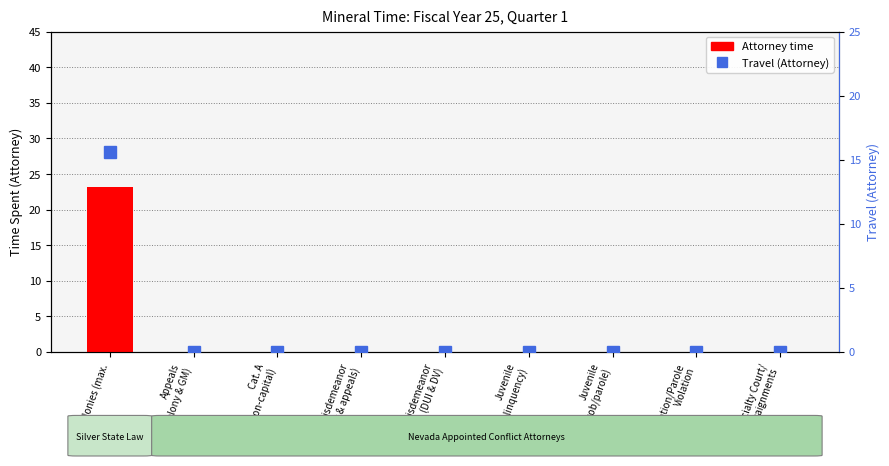

What is the label of the 2nd bar from the right?

Probation/Parole
Violation